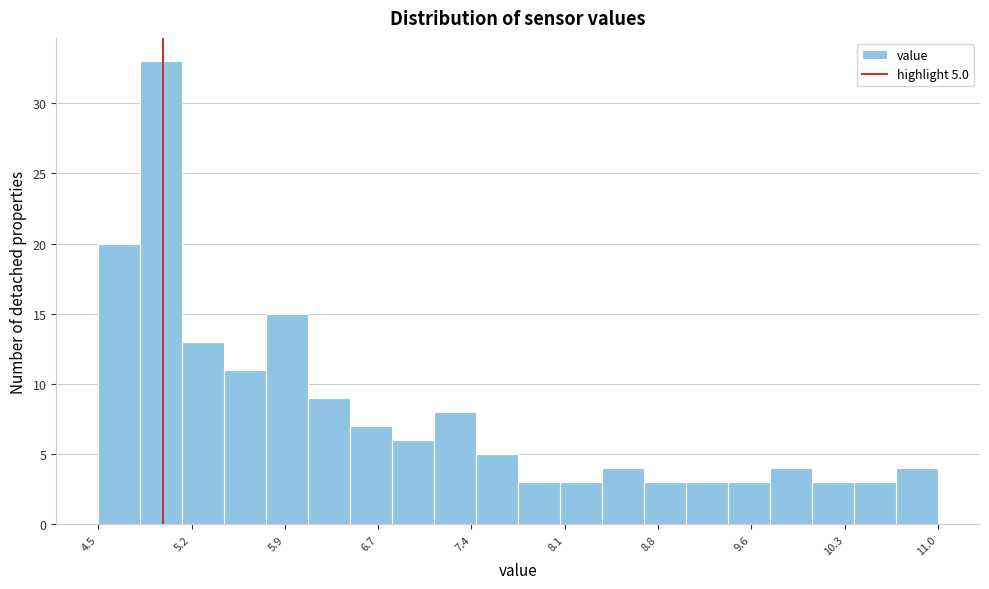

Around what value on the x-axis is the tallest bar? Give the approximate position of its centre, as read against the axis.

5.0